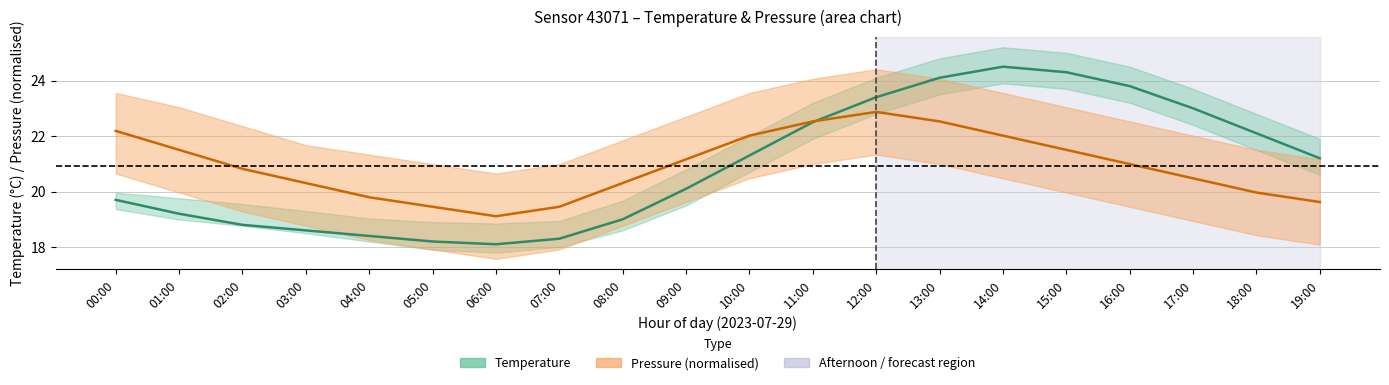

Where does the Pressure (mid, normalised) series first go above 20?

00:00